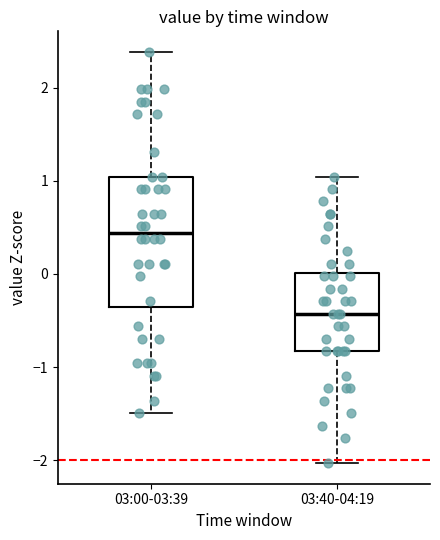

Which box's median line is the lowest?

03:40-04:19